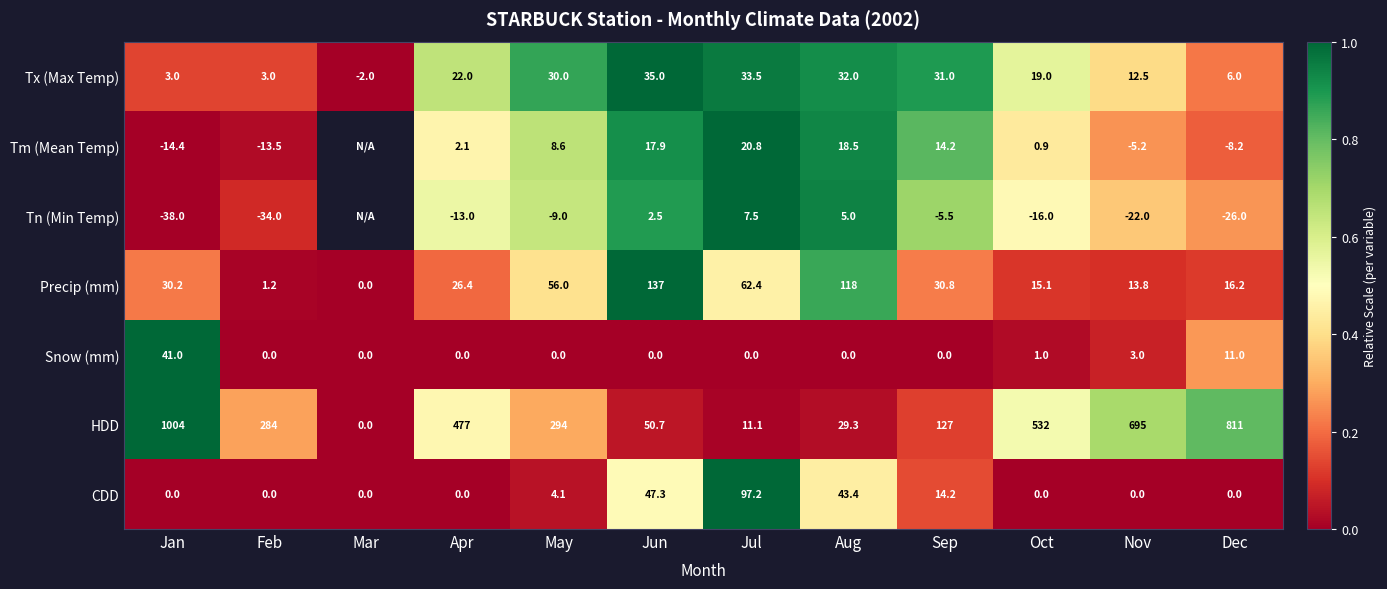

Count the number of data series in this chart.

7